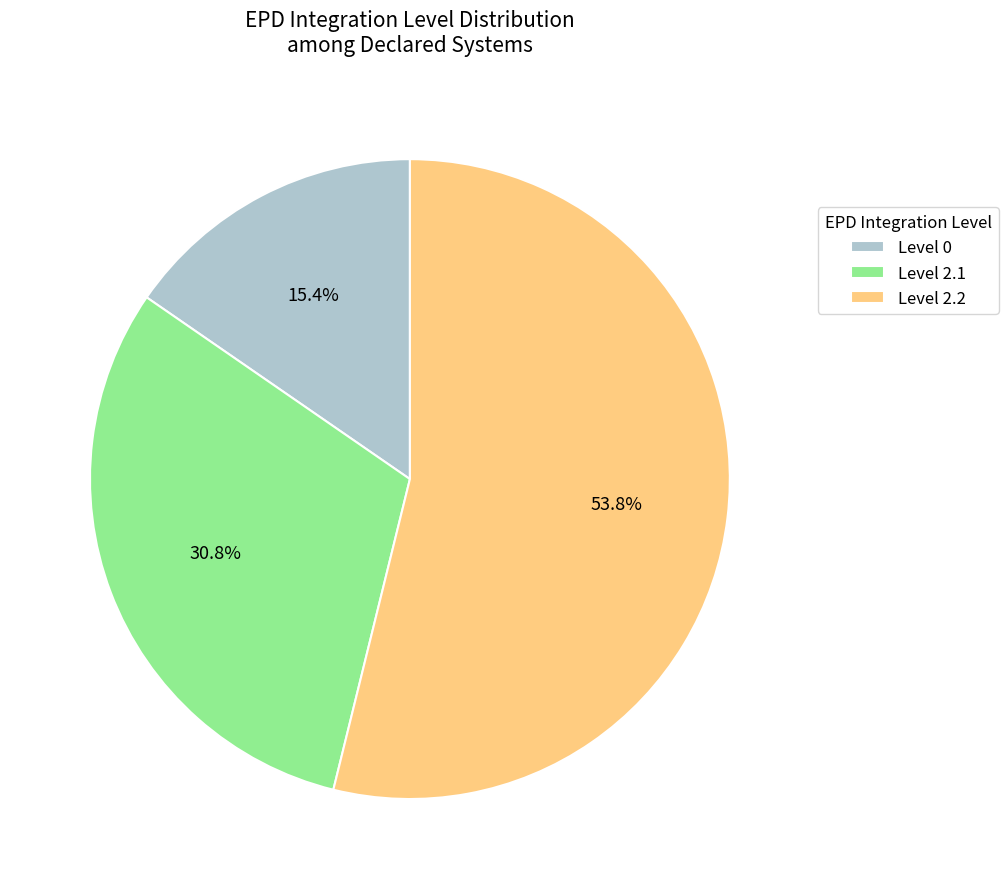

What portion of the pie excludes Level 2.1?

69.2%